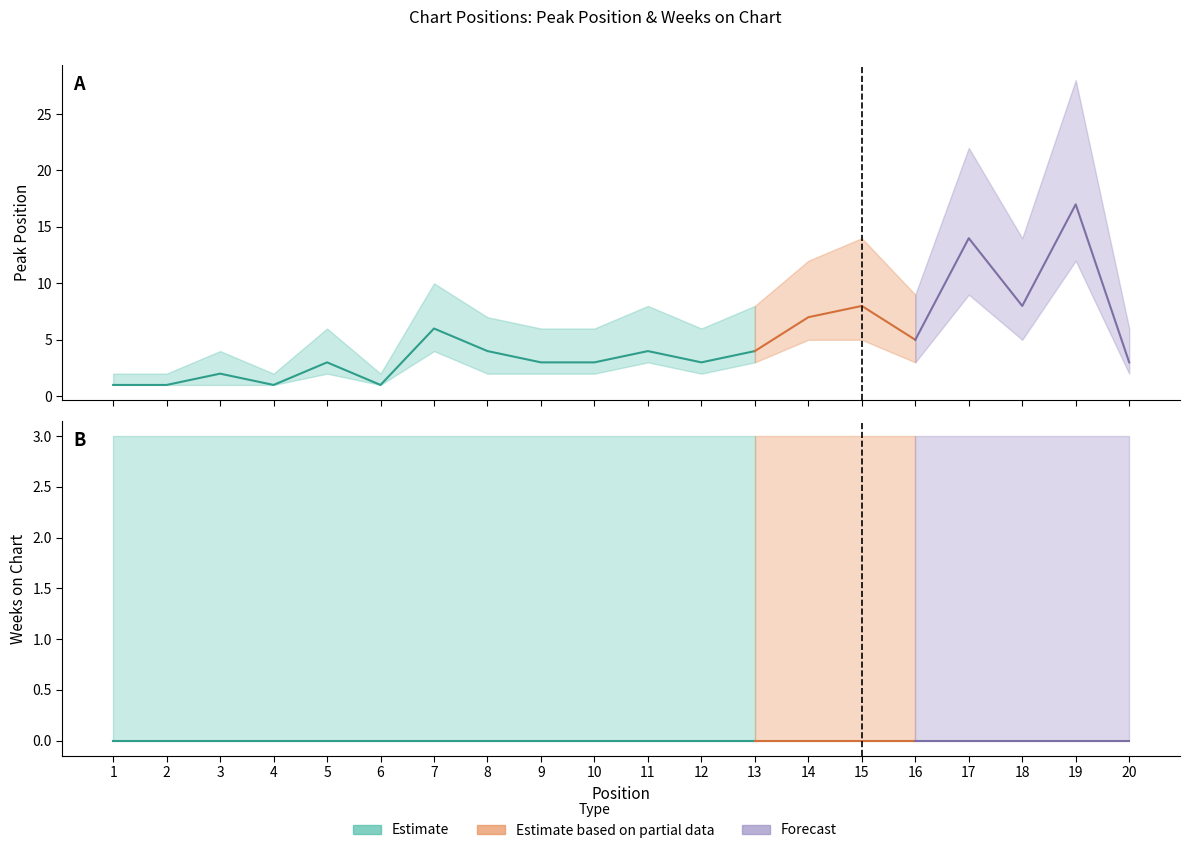

Reading left to right, list all the values displayed in this chart.

Peak Position: 1=1	2=1	3=2	4=1	5=3	6=1	7=6	8=4	9=3	10=3	11=4	12=3	13=4	14=7	15=8	16=5	17=14	18=8	19=17	20=3
Weeks on Chart: 1=0	2=0	3=0	4=0	5=0	6=0	7=0	8=0	9=0	10=0	11=0	12=0	13=0	14=0	15=0	16=0	17=0	18=0	19=0	20=0